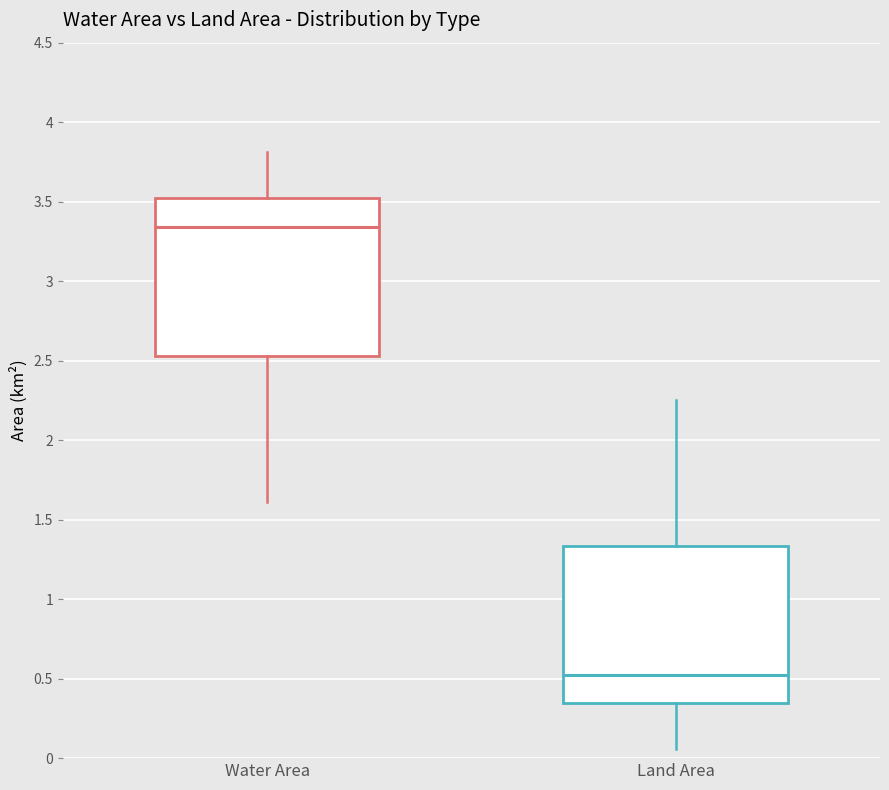

Which box's median line is the highest?

Water Area